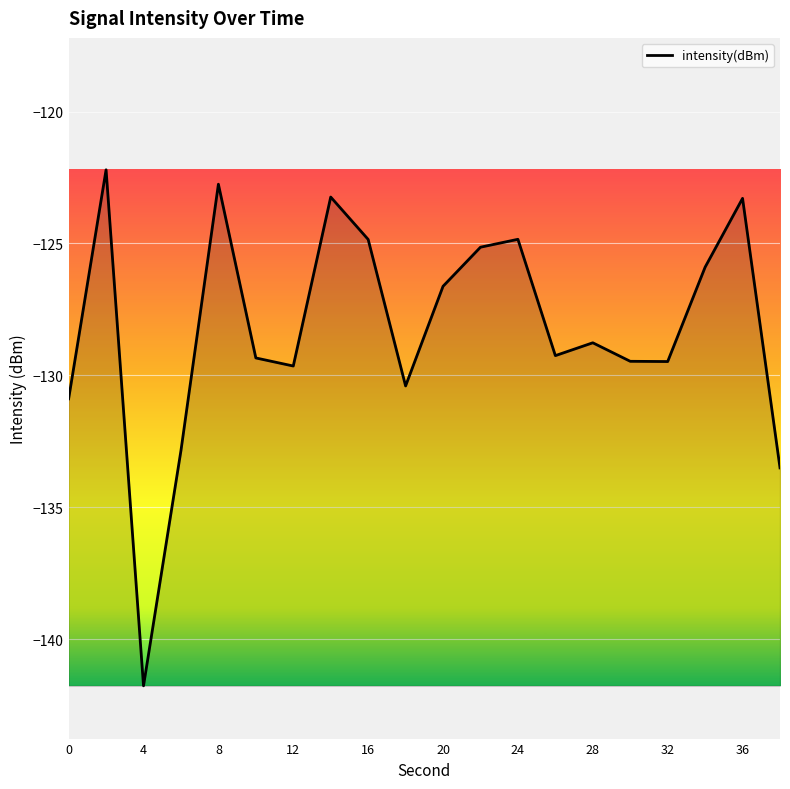

What is the smallest value displayed?

-141.8